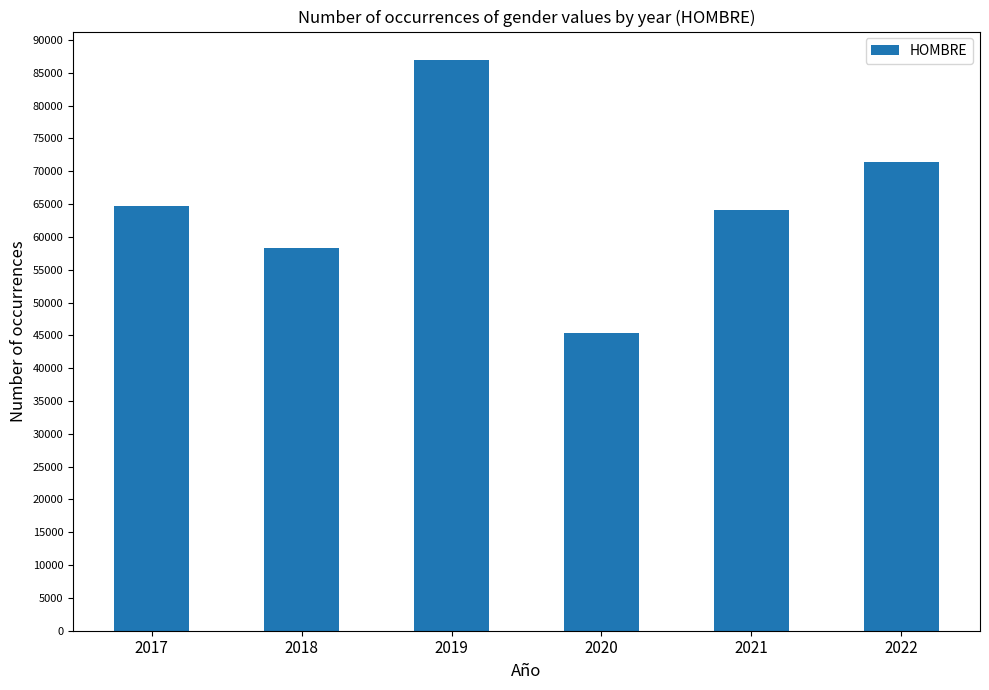

What is the minimum value shown in the chart?

45342